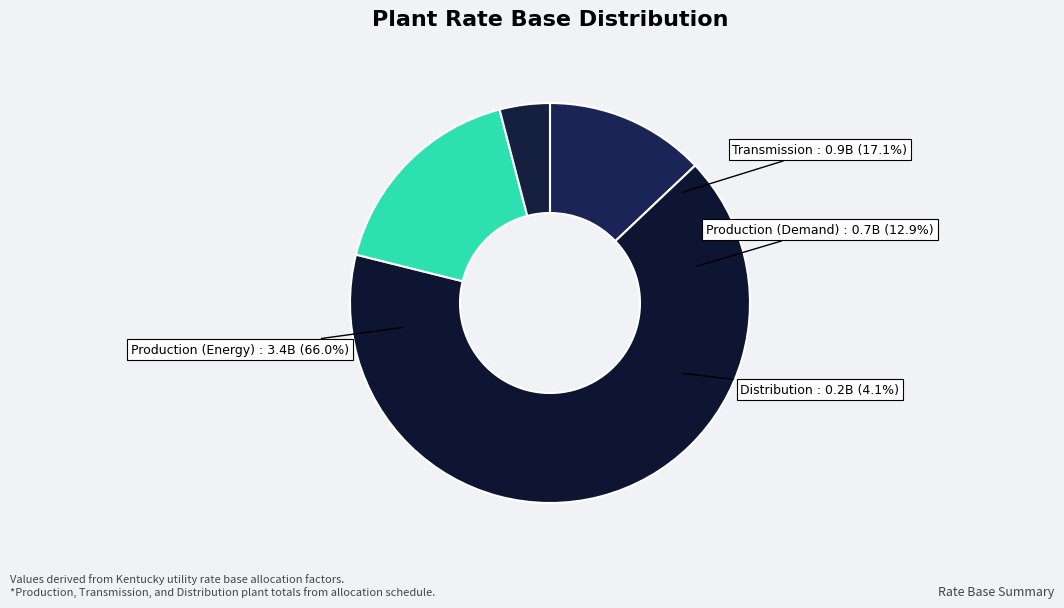

How much of the chart is everything except Distribution?

95.9%